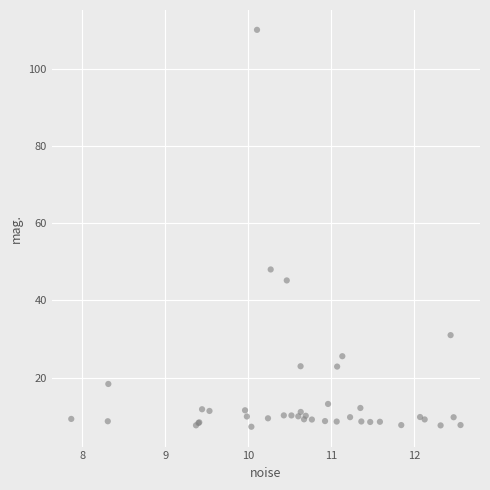

What Y value in the scatter plot is closest to 58?

48.0